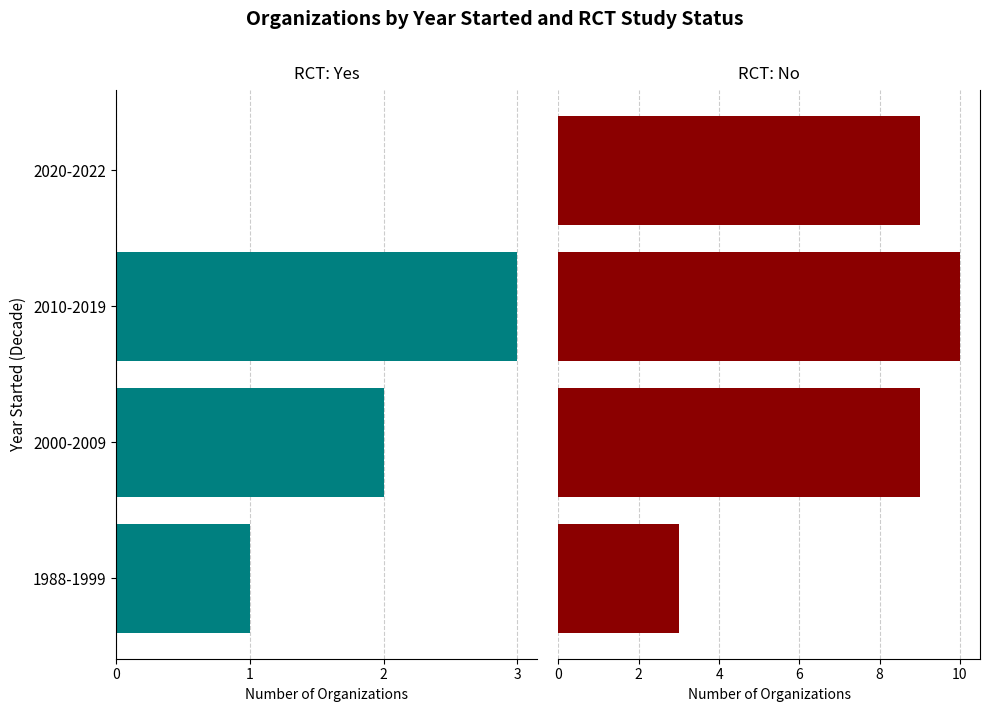

What is the spread (max minus min) of values at 2020-2022?

9